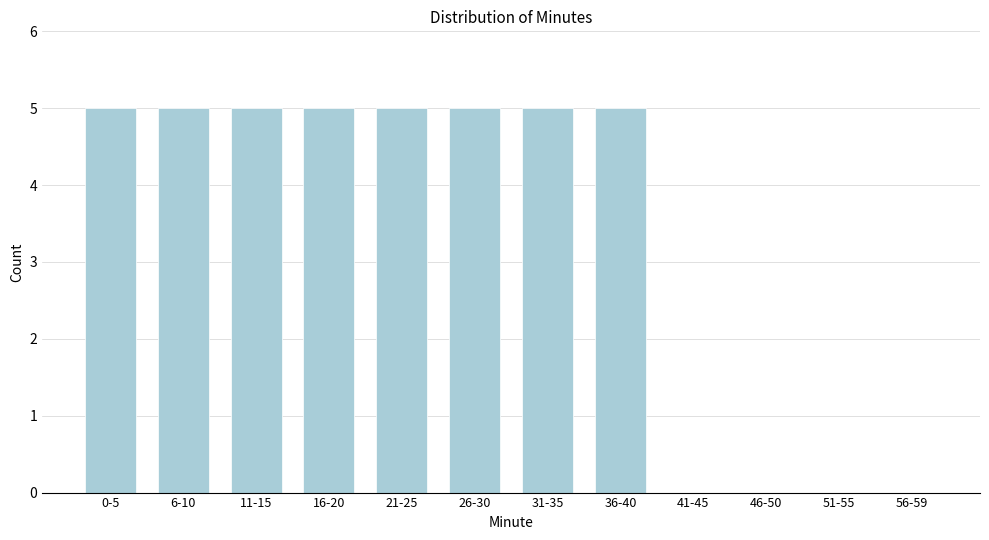

Reading left to right, transcribe all the data shown in this chart.

0-5=5	6-10=5	11-15=5	16-20=5	21-25=5	26-30=5	31-35=5	36-40=5	41-45=0	46-50=0	51-55=0	56-59=0